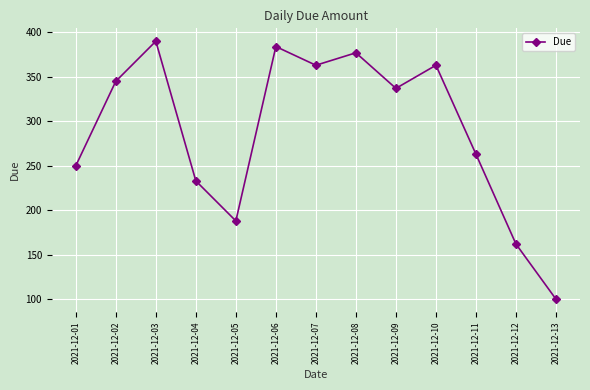

What is the difference between the values at 2021-12-05 and 2021-12-06?

196